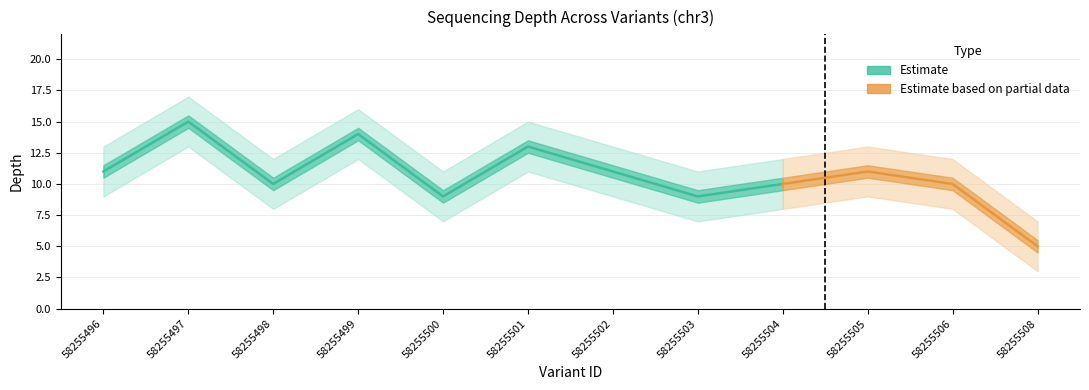

What is the difference between the depth_lower values at 58255504 and 58255508?

5